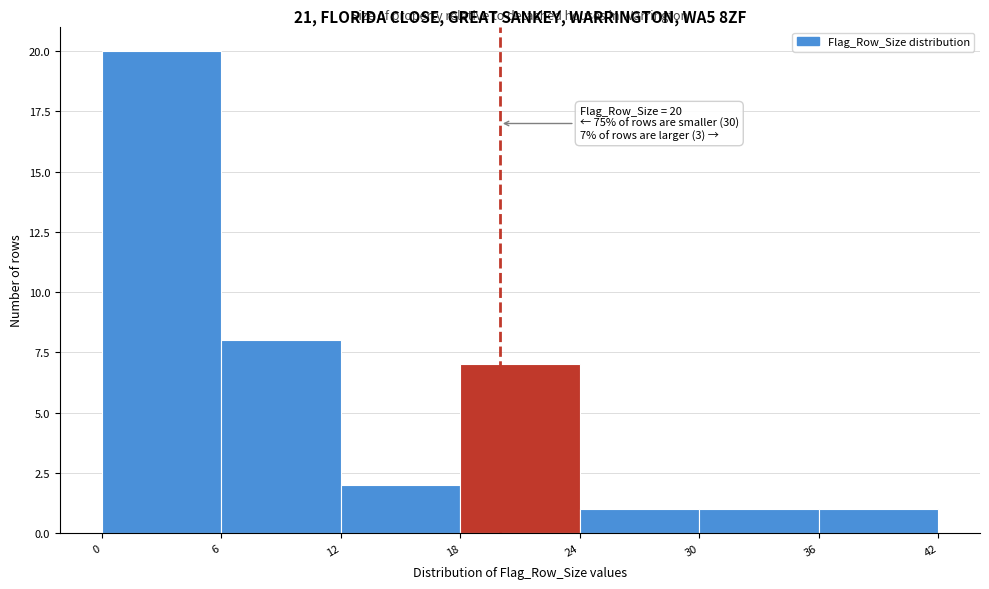

Over which range of the x-axis is the bar tallest?

0 to 6